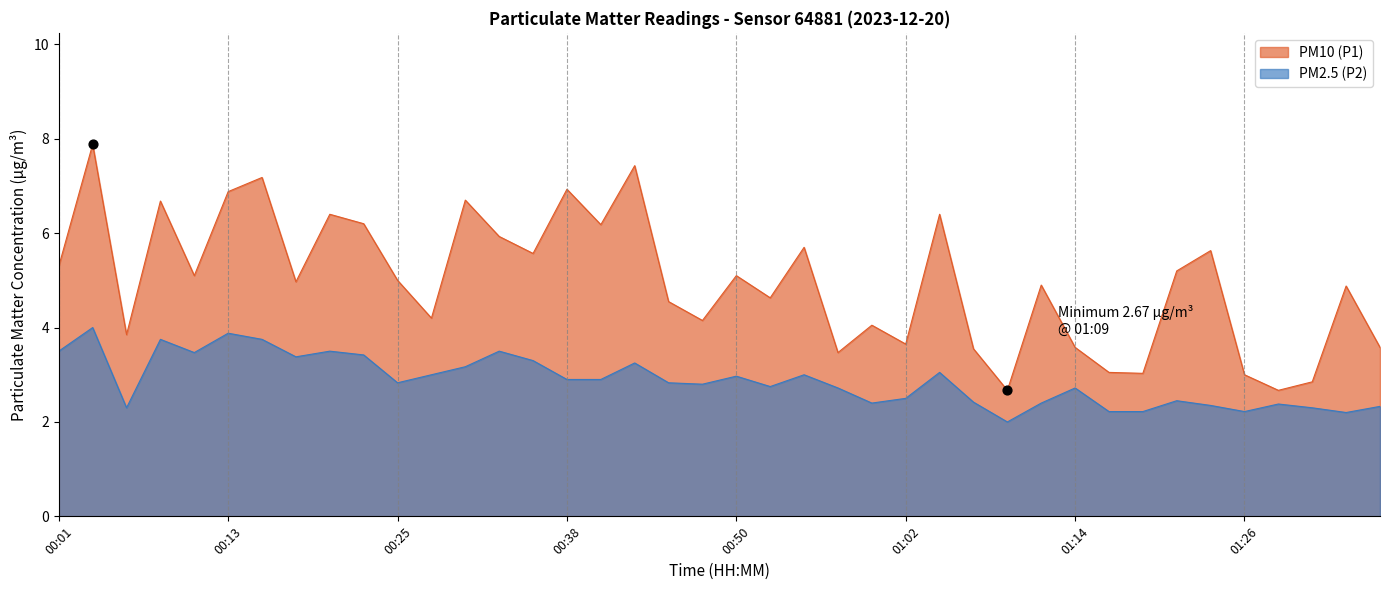

Is the value of PM2.5 (P2) at 31 greater than the value of PM10 (P1) at 9?

No